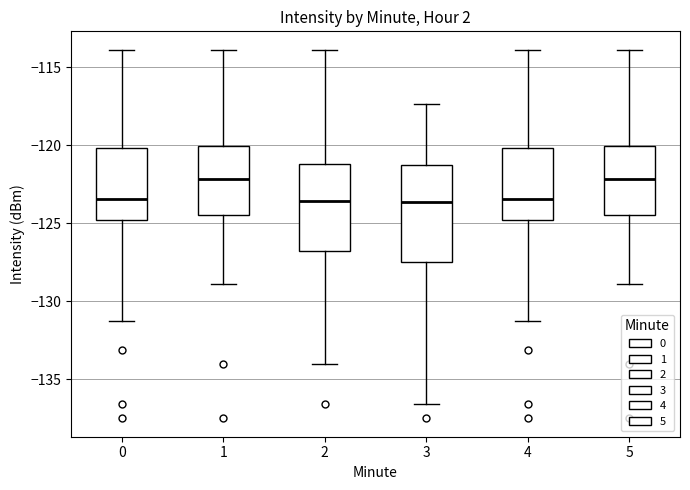

Reading left to right, read every box against the y-axis: the position of its median line, the range the box covers, and the ends of its whiskers. The values are not printed on the chart, so give them approximately, as read against the axis.

0: median -123.5, box -125.0 to -120.0, whiskers -131.5 to -114.0
1: median -122.0, box -124.5 to -120.0, whiskers -129.0 to -114.0
2: median -123.5, box -127.0 to -121.0, whiskers -134.0 to -114.0
3: median -123.5, box -127.5 to -121.5, whiskers -136.5 to -117.5
4: median -123.5, box -125.0 to -120.0, whiskers -131.5 to -114.0
5: median -122.0, box -124.5 to -120.0, whiskers -129.0 to -114.0